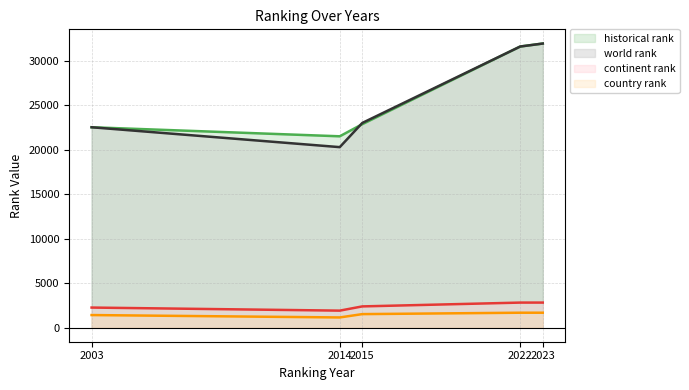

What are all the series names shown in the legend?

historical rank, world rank, continent rank, country rank